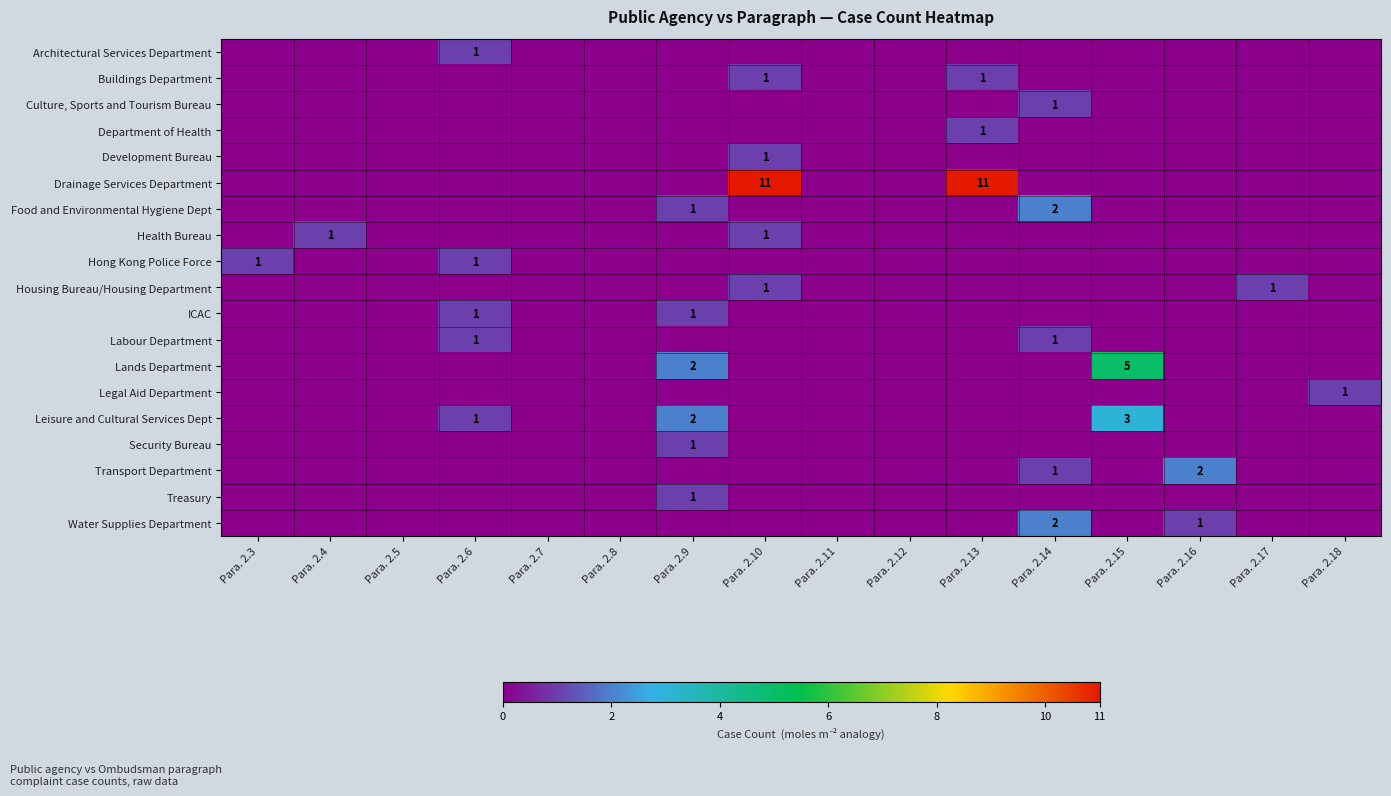

At which category is the sum across all series the highest?

Para. 2.10